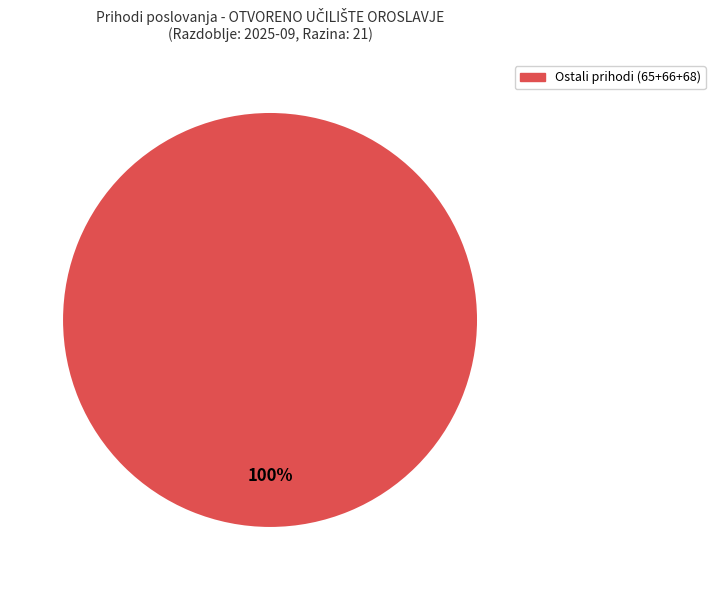

Does any single category account for the majority?

Yes